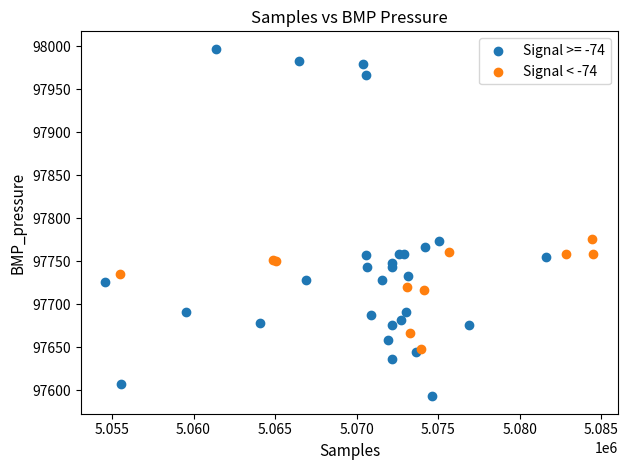

Which series reaches the maximum Y coordinate?

Signal >= -74